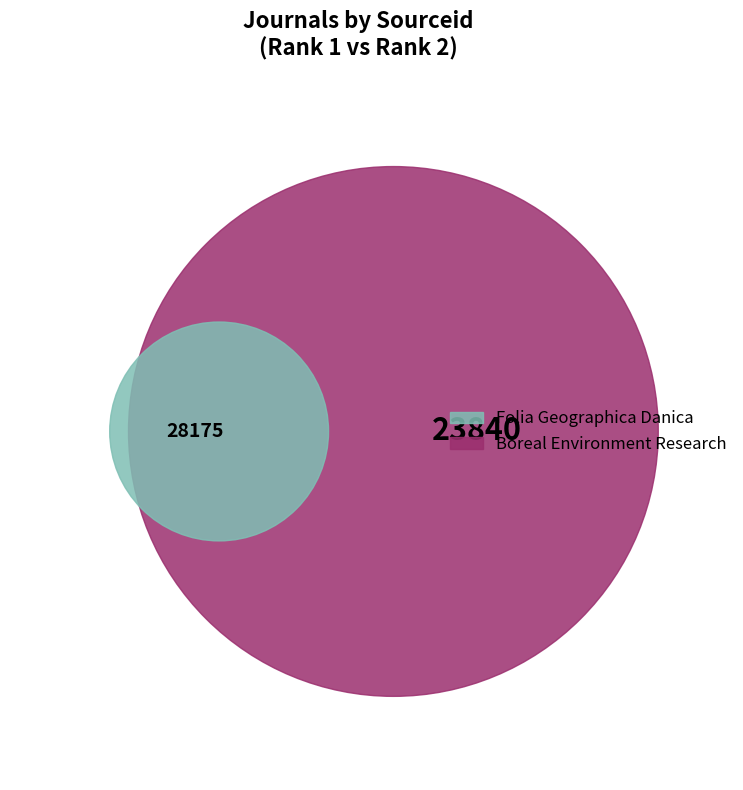

Is it true that Boreal Environment Research is 46% of the pie?

True